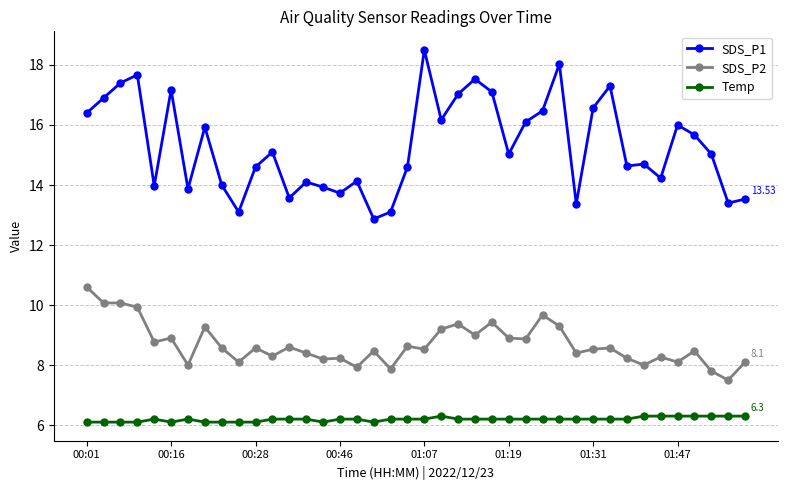

Rank the series by their average value, from highest to lowest.

SDS_P1, SDS_P2, Temp